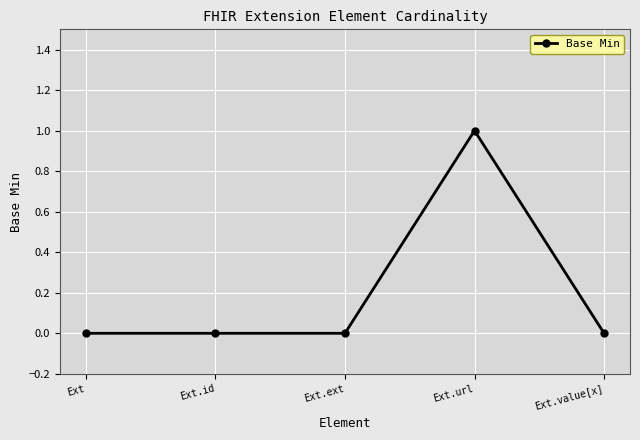

Is it true that the value at Ext is 0?

True